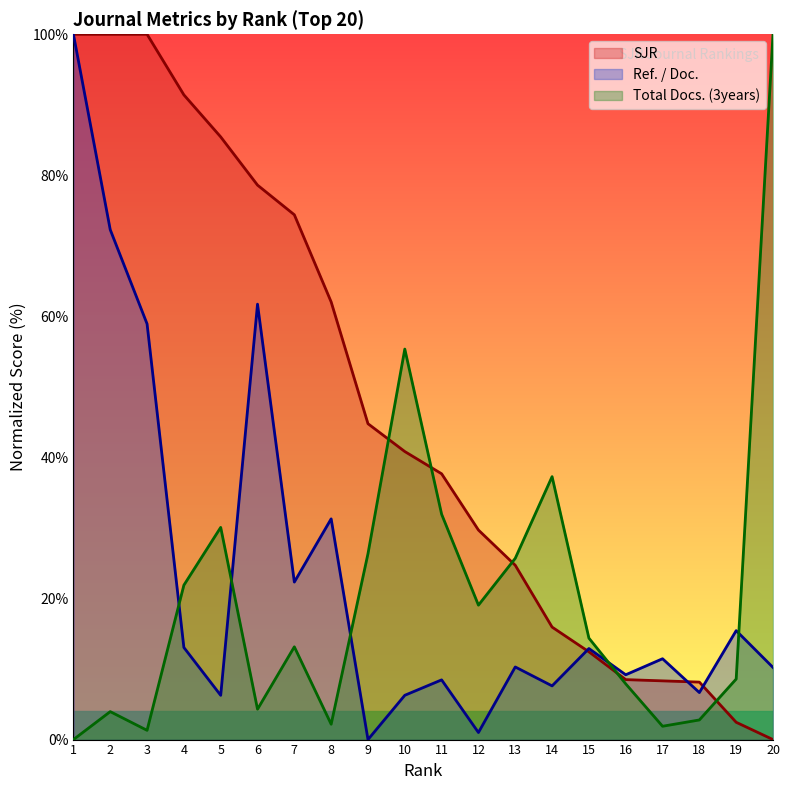

Is the value of SJR at 1 greater than the value of Ref. / Doc. at 16?

Yes